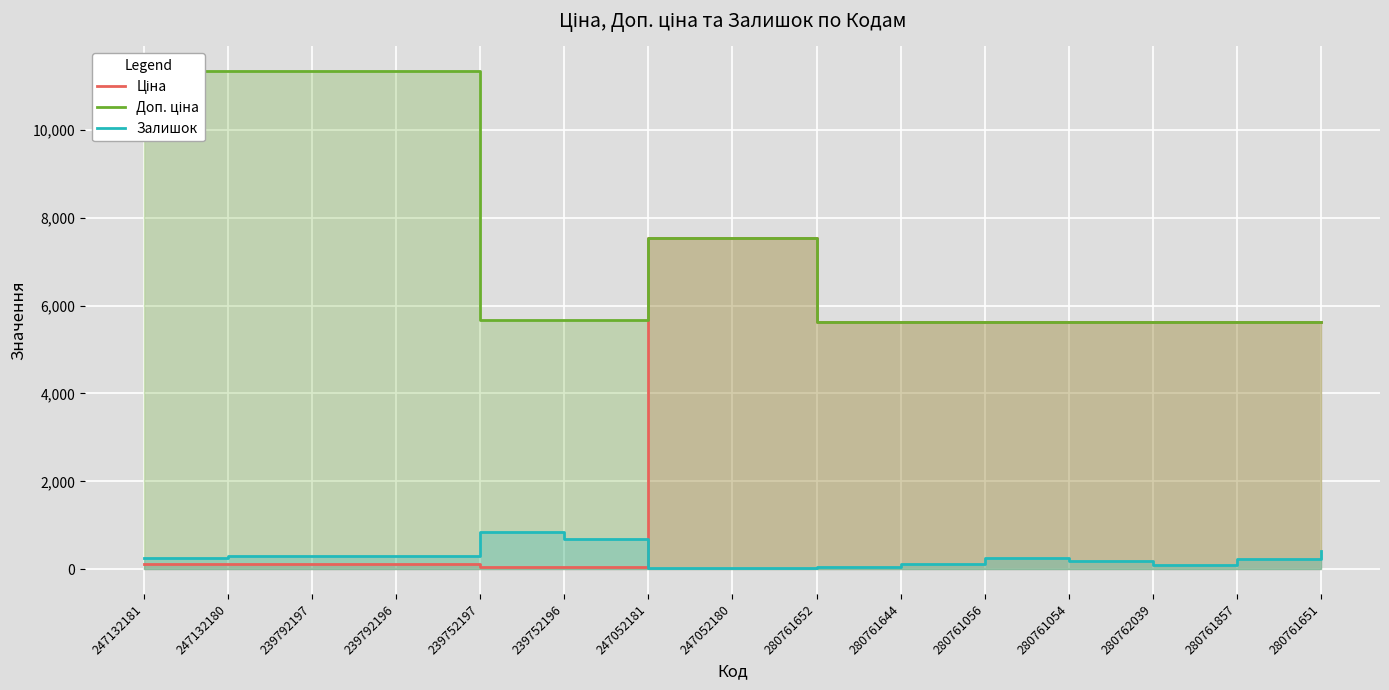

True or false: Ціна has more than 2 interior local peaks.

False